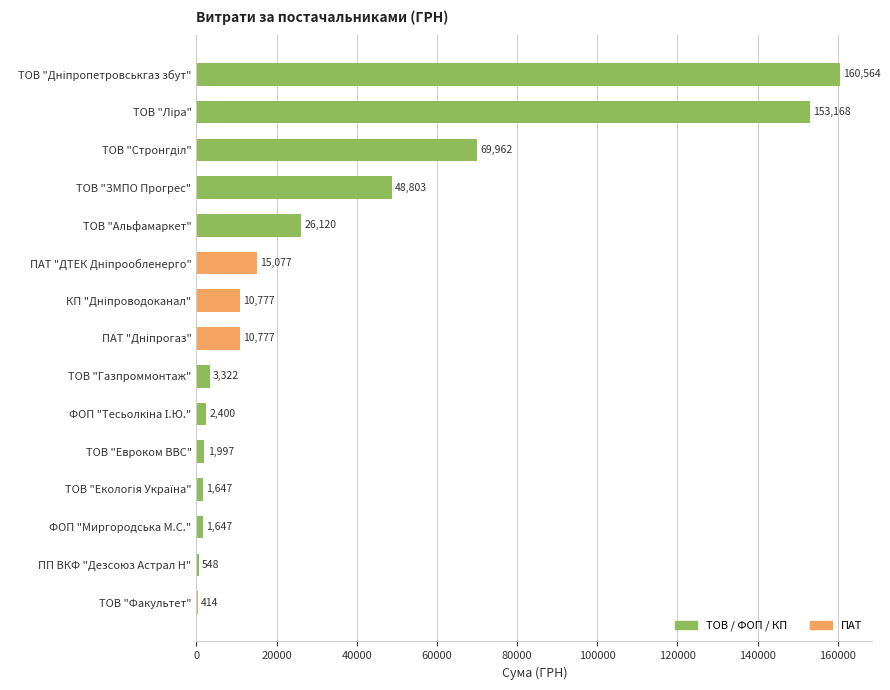

Are the bars horizontal?

Yes